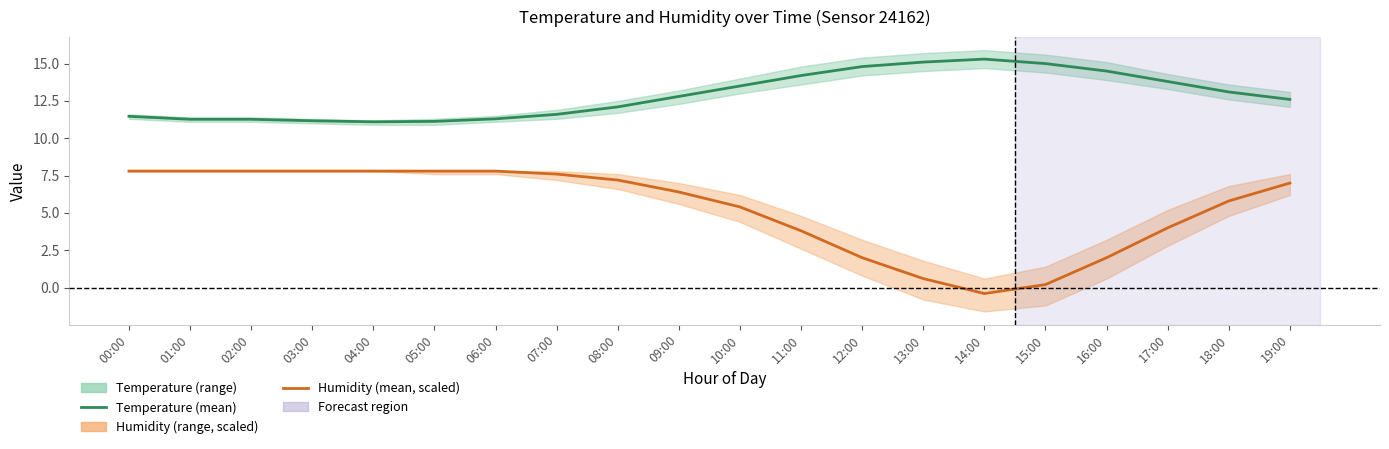

Which series changed the most between 09:00 and 11:00?

Humidity (mean, scaled)